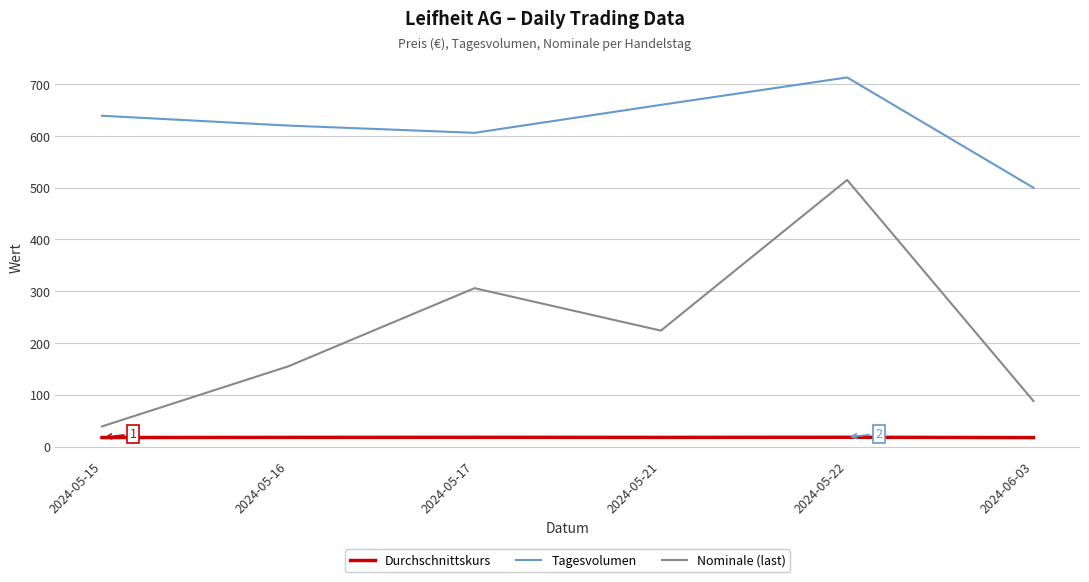

In Durchschnittskurs, how many points are lower than both neighbors (excluding endpoints)?

1